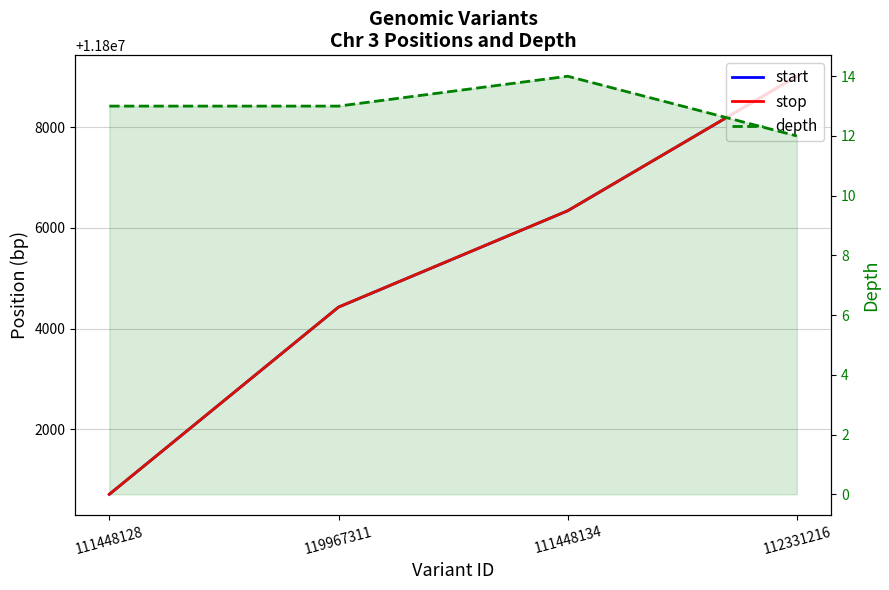

List the labels in order of start value, smallest first.

111448128, 119967311, 111448134, 112331216